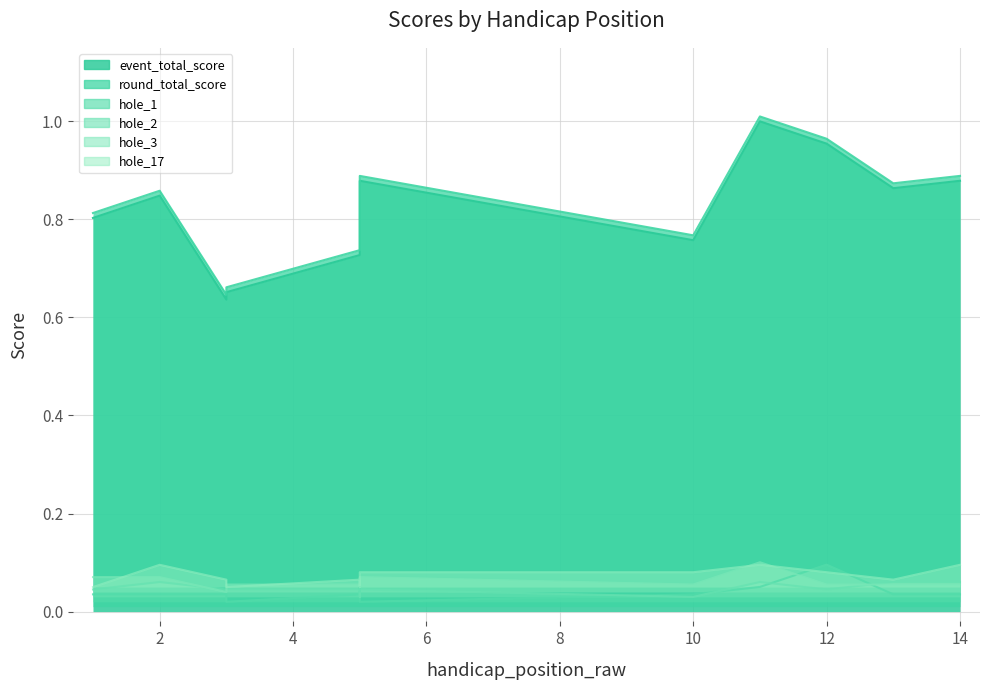

True or false: event_total_score and hole_2 cross at least once.

False